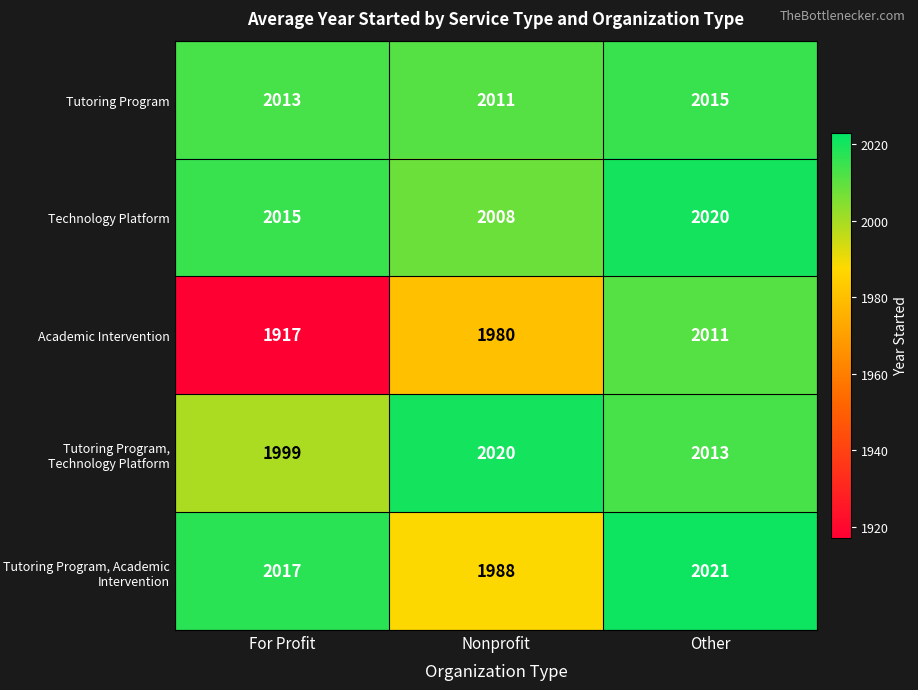

How many Technology Platform values are between 2008 and 2020?

3